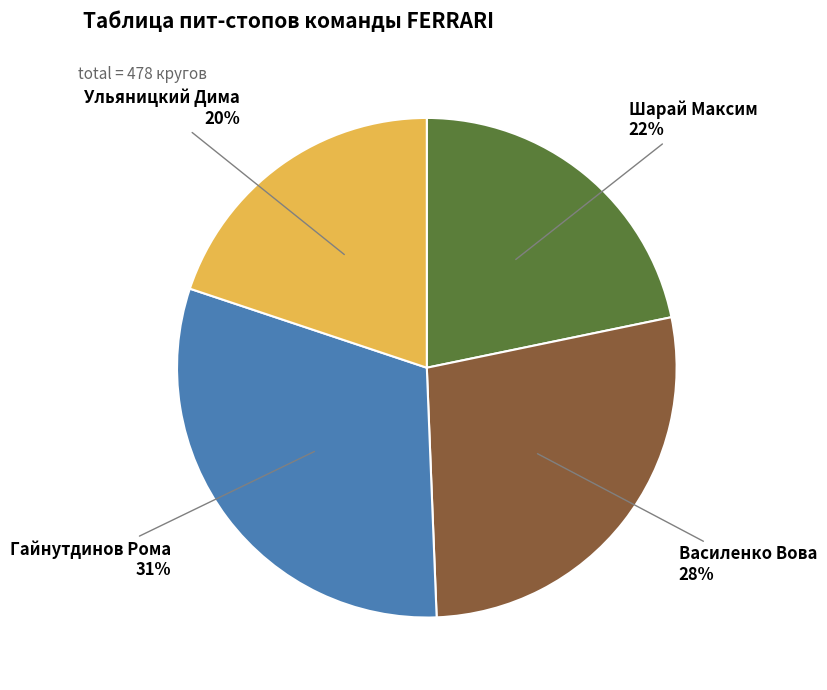

Is there a majority slice in this chart?

No